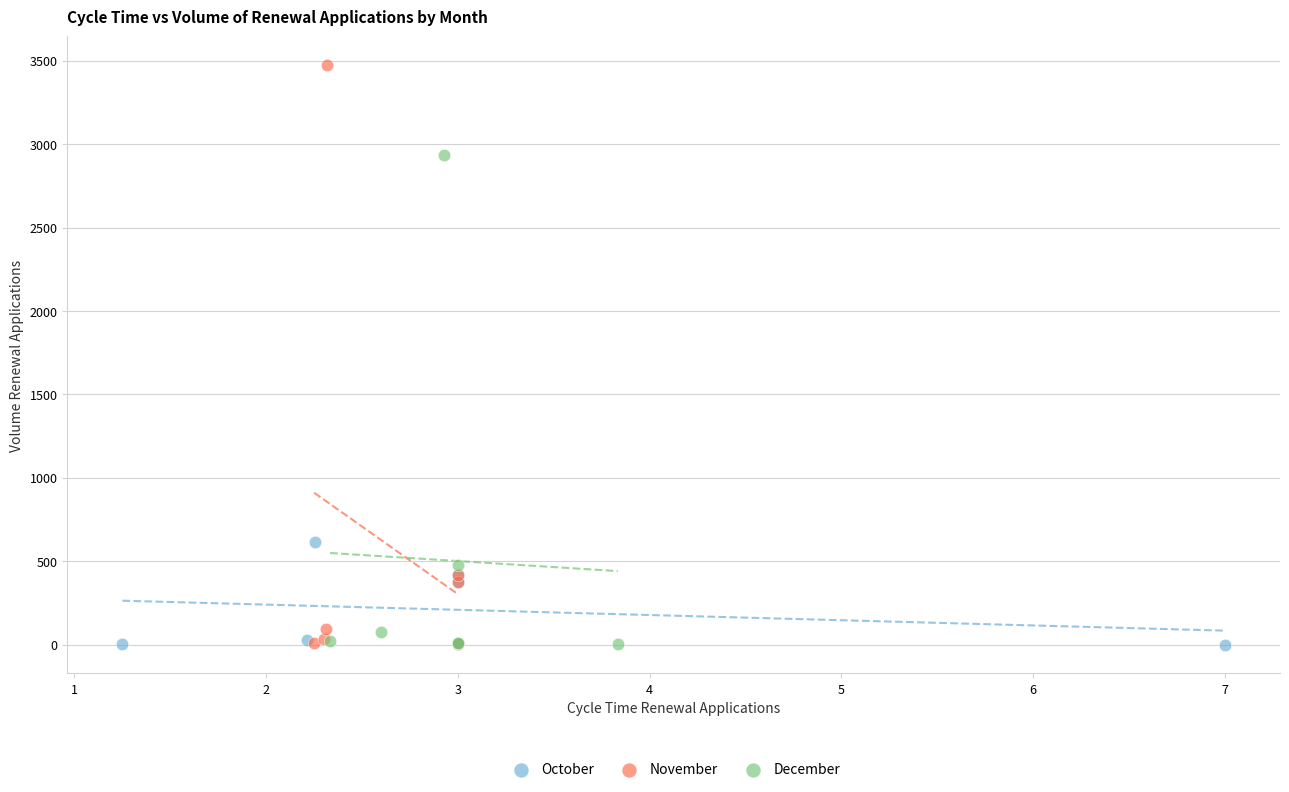

Which series has the largest Y range (max minus min)?

November